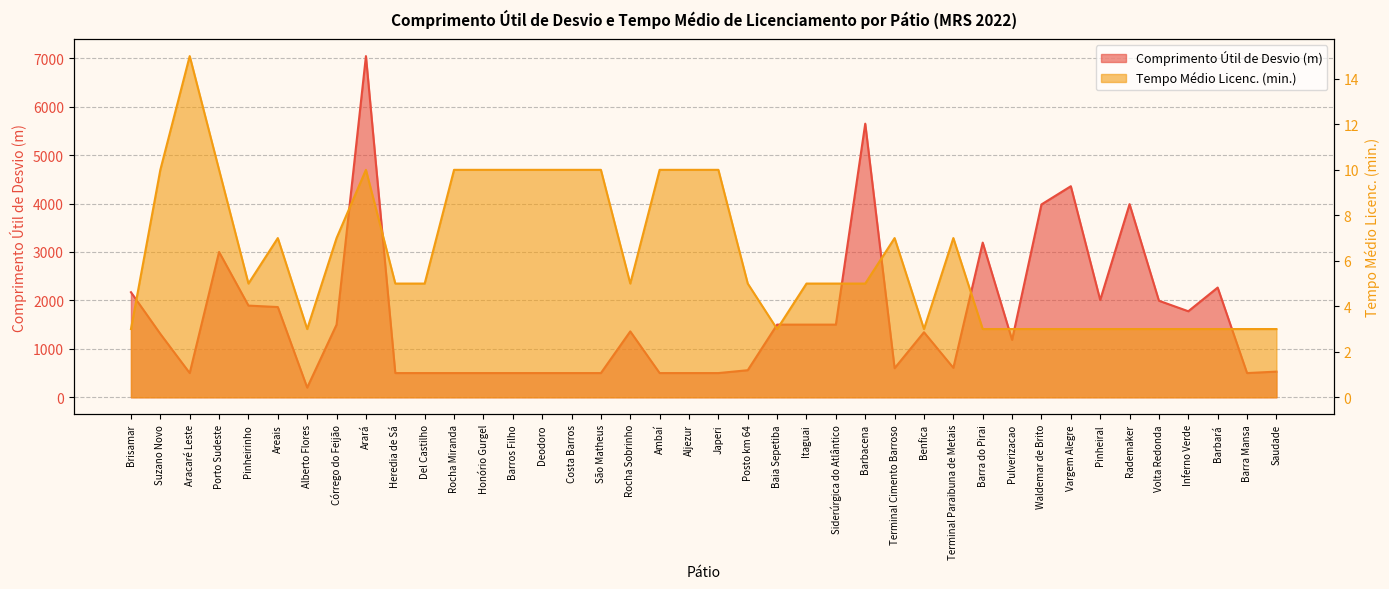

Where is the first local minimum for Tempo Médio Licenc. (min.)?

Pinheirinho